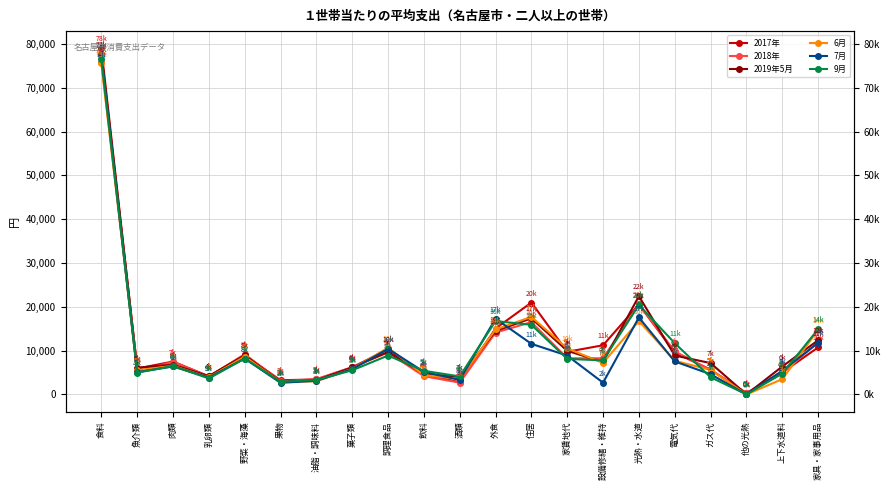

Rank the categories by 2018年 value from highest to lowest.

食料, 光熱・水道, 住居, 外食, 家具・家事用品, 電気代, 調理食品, 野菜・海藻, 家賃地代, 設備修繕・維持, 肉類, 菓子類, ガス代, 魚介類, 上下水道料, 飲料, 乳卵類, 油脂・調味料, 果物, 酒類, 他の光熱